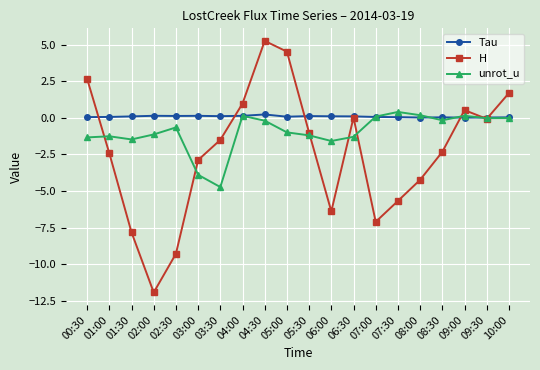

List the series in order of their peak value, highest first.

H, unrot_u, Tau